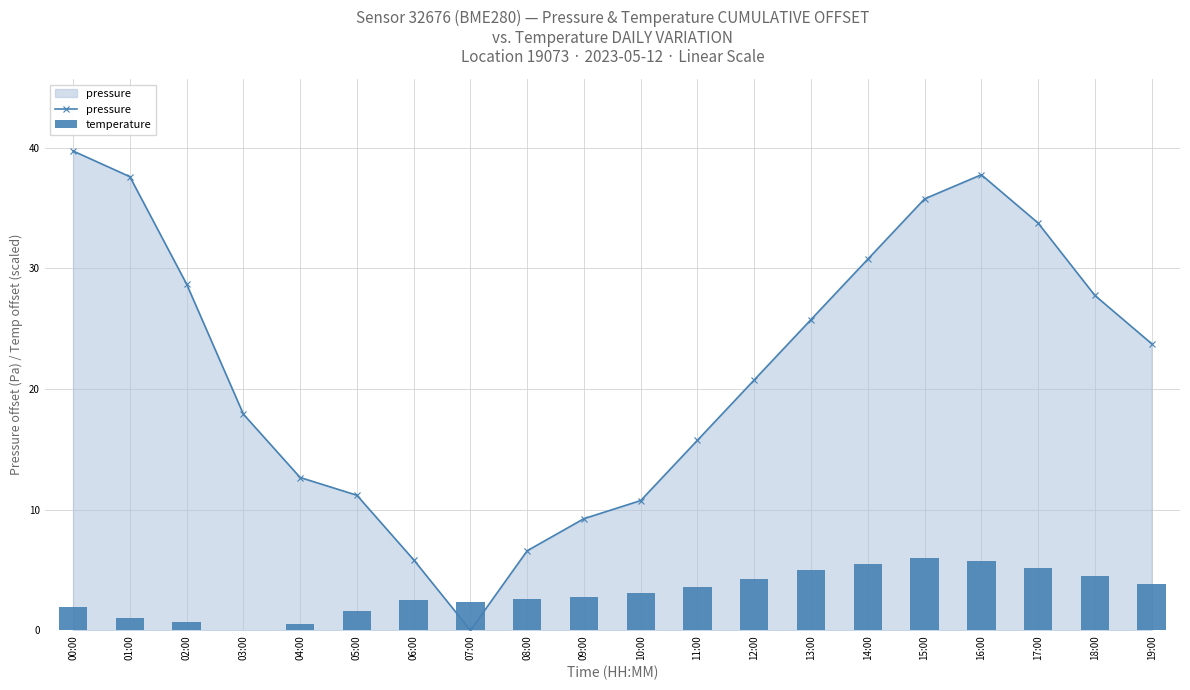

Reading left to right, what are all the values shown in this chart?

pressure: 00:00=39.7	01:00=37.6	02:00=28.7	03:00=17.9	04:00=12.7	05:00=11.2	06:00=5.8	07:00=0.0	08:00=6.6	09:00=9.2	10:00=10.8	11:00=15.8	12:00=20.8	13:00=25.8	14:00=30.8	15:00=35.8	16:00=37.8	17:00=33.8	18:00=27.8	19:00=23.8
temperature: 00:00=1.9	01:00=1.1	02:00=0.7	03:00=0.0	04:00=0.5	05:00=1.6	06:00=2.5	07:00=2.3	08:00=2.6	09:00=2.8	10:00=3.1	11:00=3.6	12:00=4.2	13:00=5.0	14:00=5.5	15:00=6.0	16:00=5.8	17:00=5.2	18:00=4.5	19:00=3.8